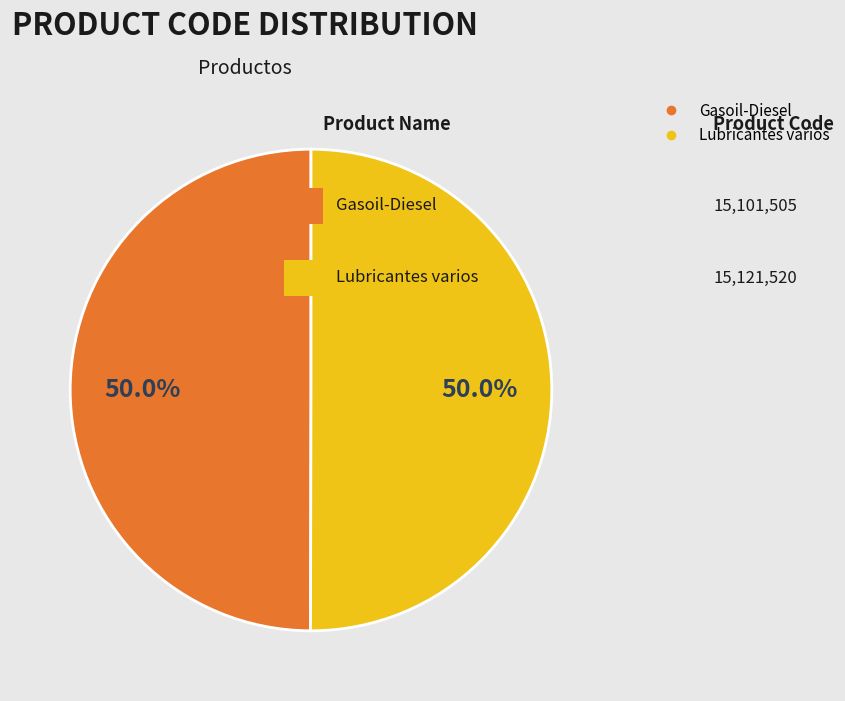

What is the ratio of the value at Lubricantes varios to the value at Gasoil-Diesel?

1.0